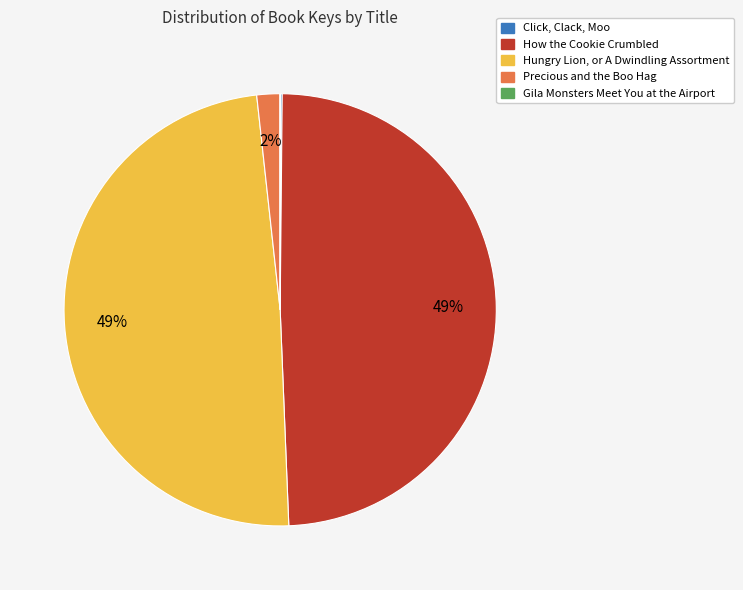

Is the sum of How the Cookie Crumbled and Precious and the Boo Hag greater than half?

Yes